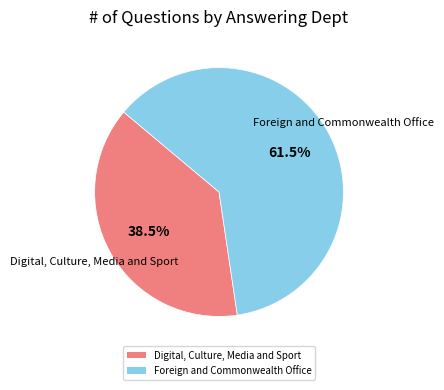

Which slice represents more than half of the pie?

Foreign and Commonwealth Office